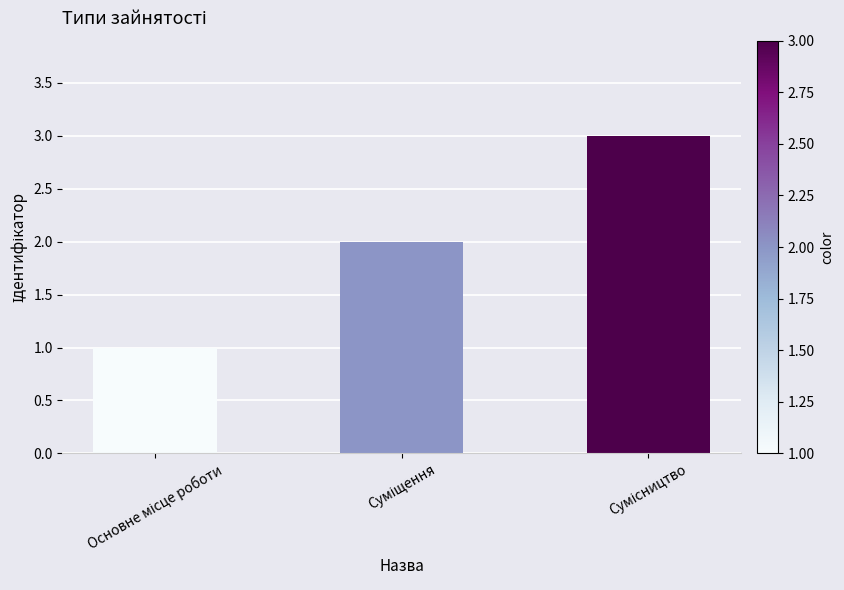

What is the maximum value shown in the chart?

3